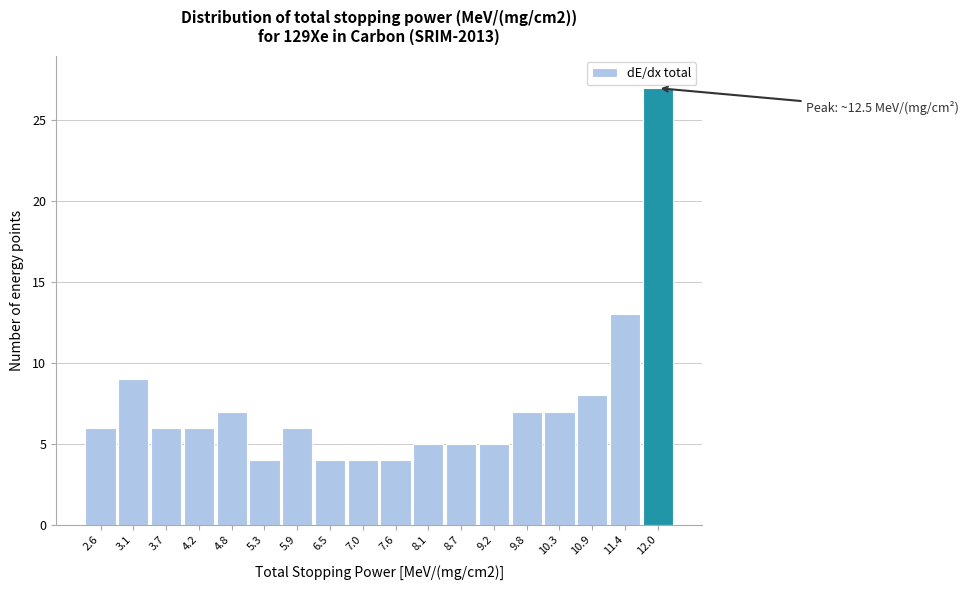

Reading left to right, transcribe all the data shown in this chart.

6	9	6	6	7	4	6	4	4	4	5	5	5	7	7	8	13	27